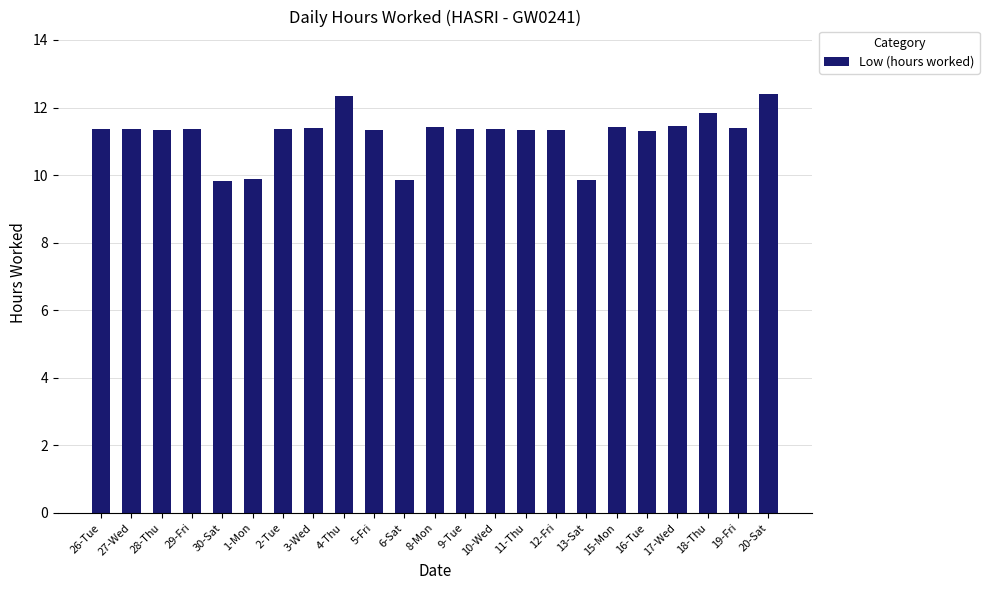

What is the minimum value shown in the chart?

9.8